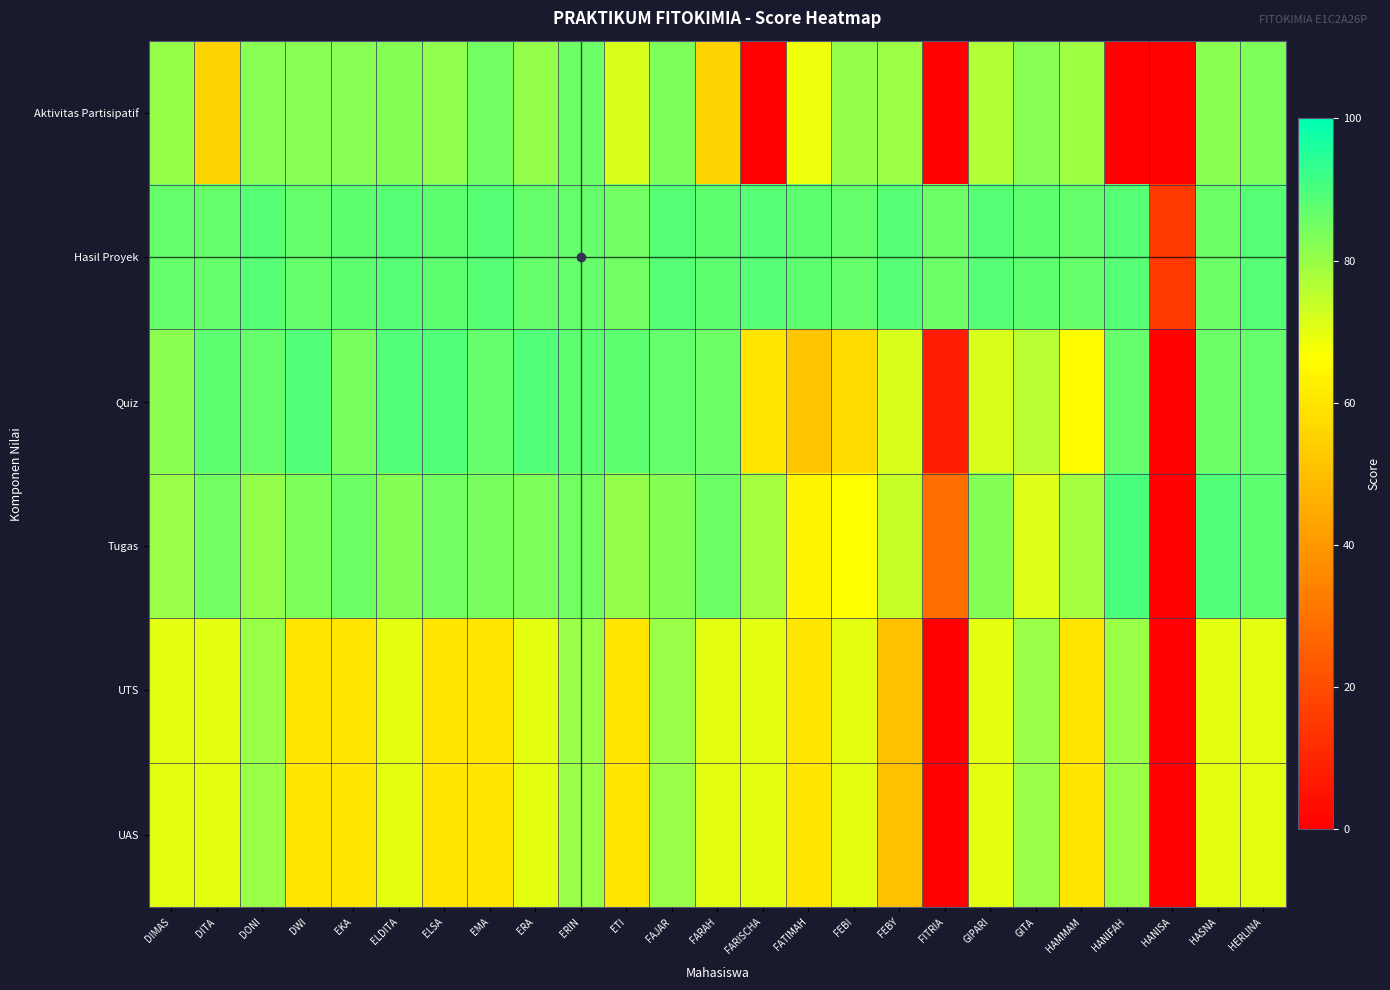

Which category has the lowest value across all series?

FARISCHA